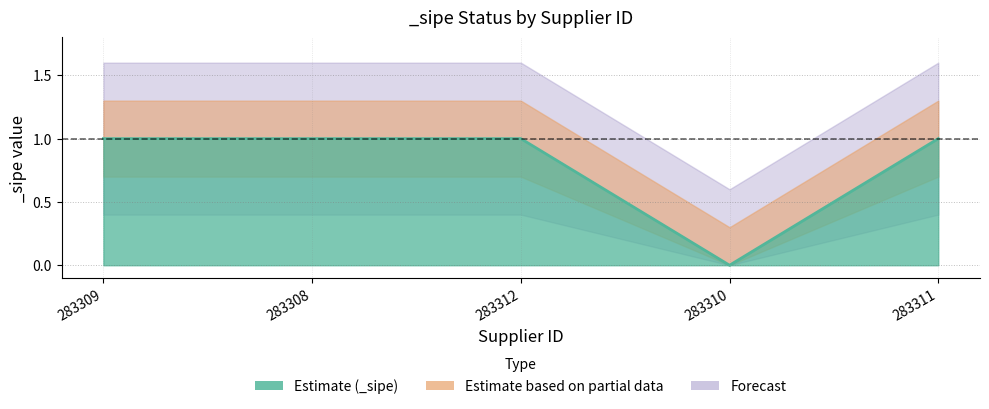

List the labels in order of value, largest first.

283309, 283308, 283312, 283311, 283310